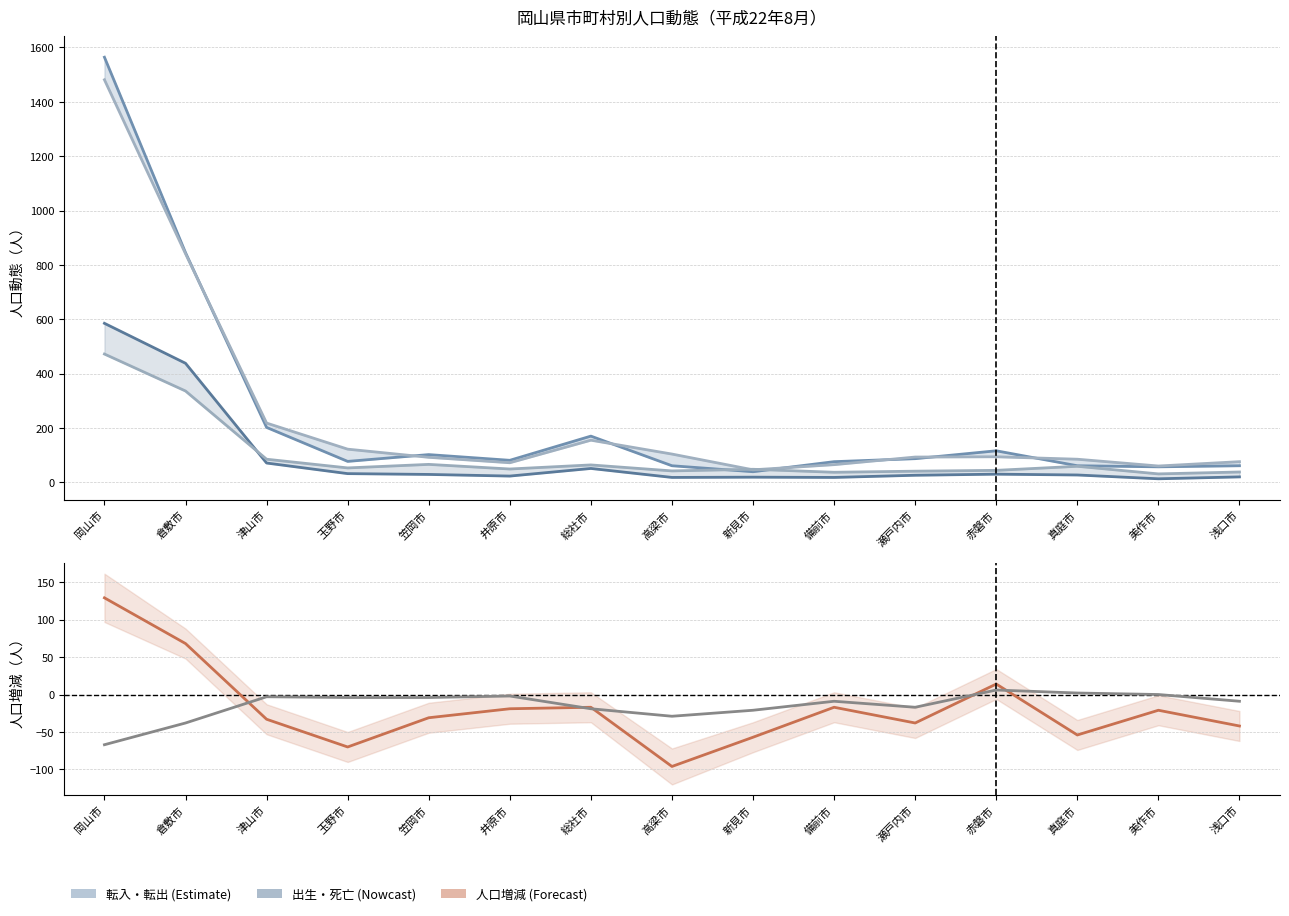

How many interior local peaks does the 死亡 series have?

4